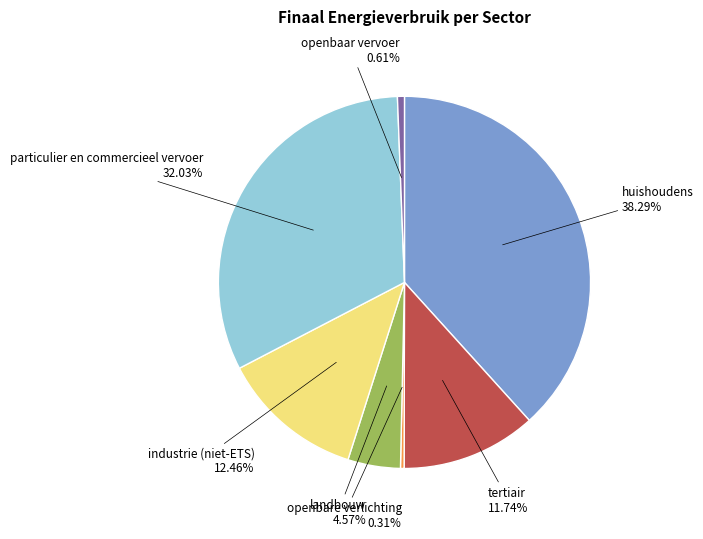

Count the number of slices in the pie.

7